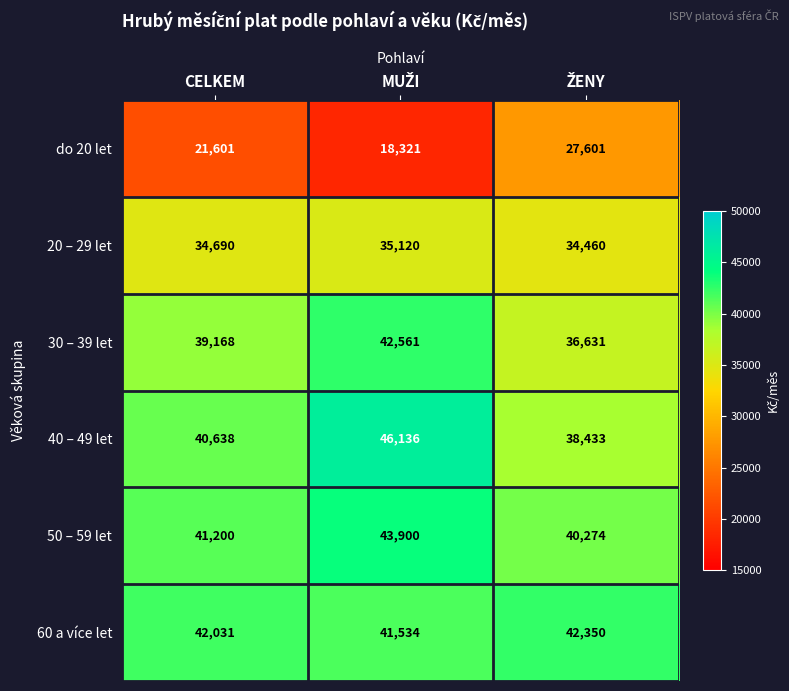

Where is 30 – 39 let nearest to the value 39596?

CELKEM